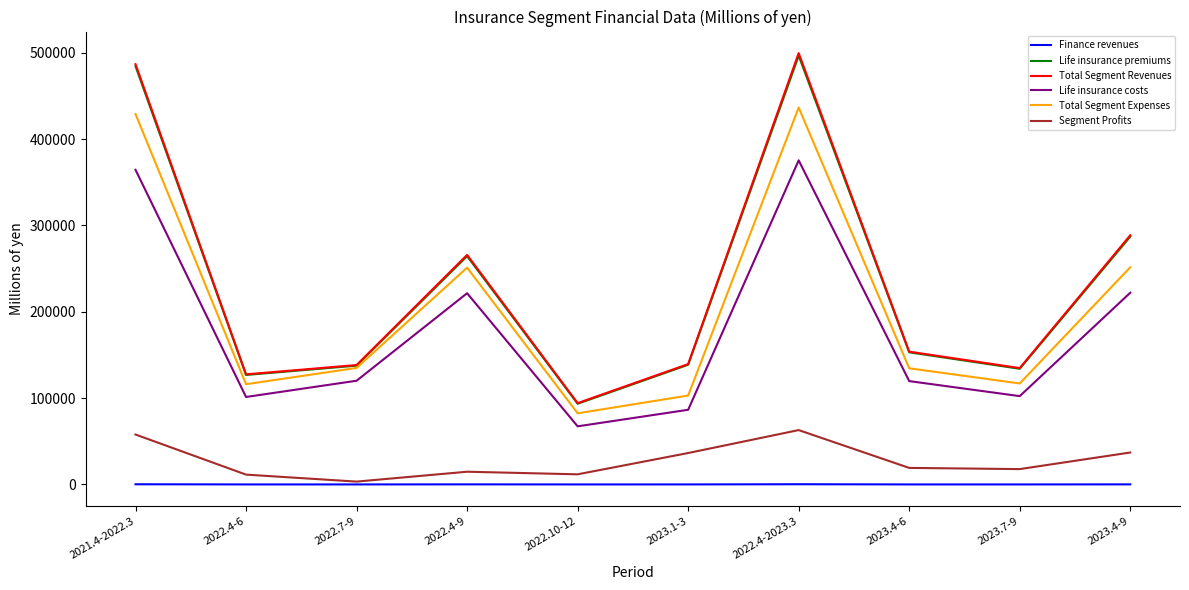

Between 2021.4-2022.3 and 2022.4-9, which series saw the biggest shift?

Total Segment Revenues